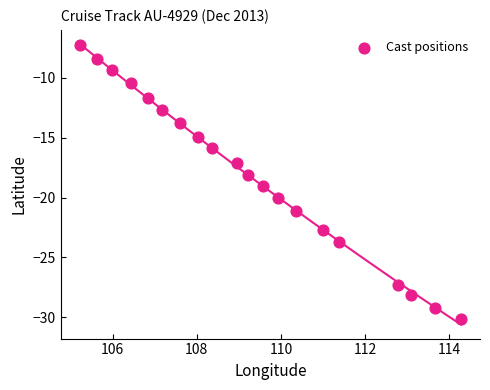

What is the range of X values (max minus min)?

9.1